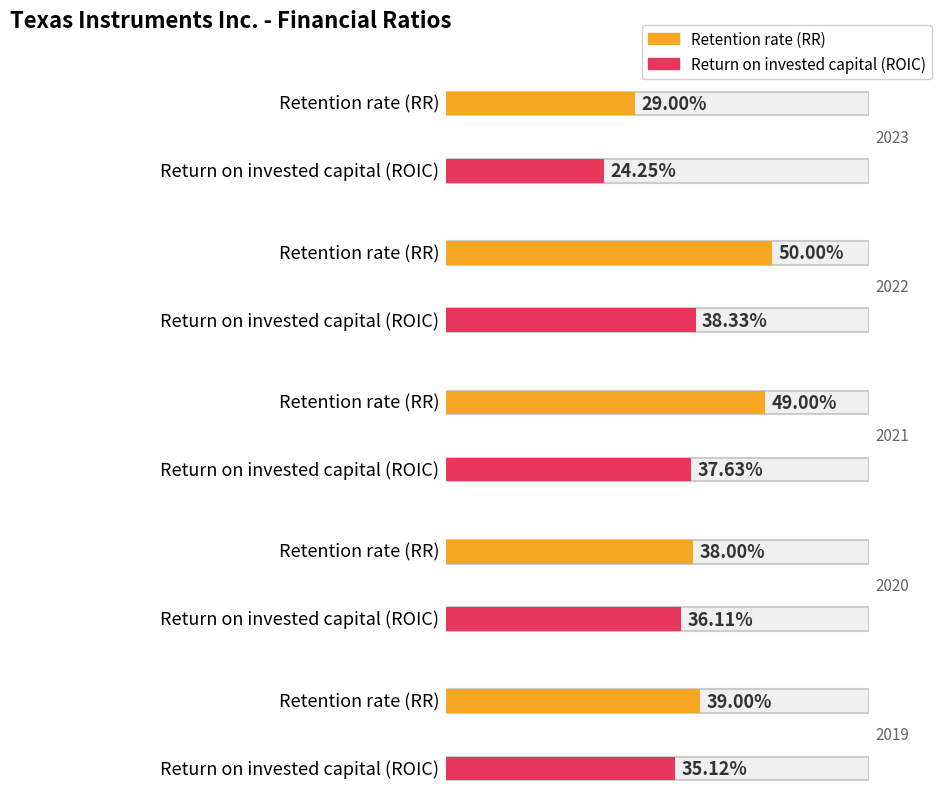

What is the highest value of the Retention rate (RR) series?

0.5